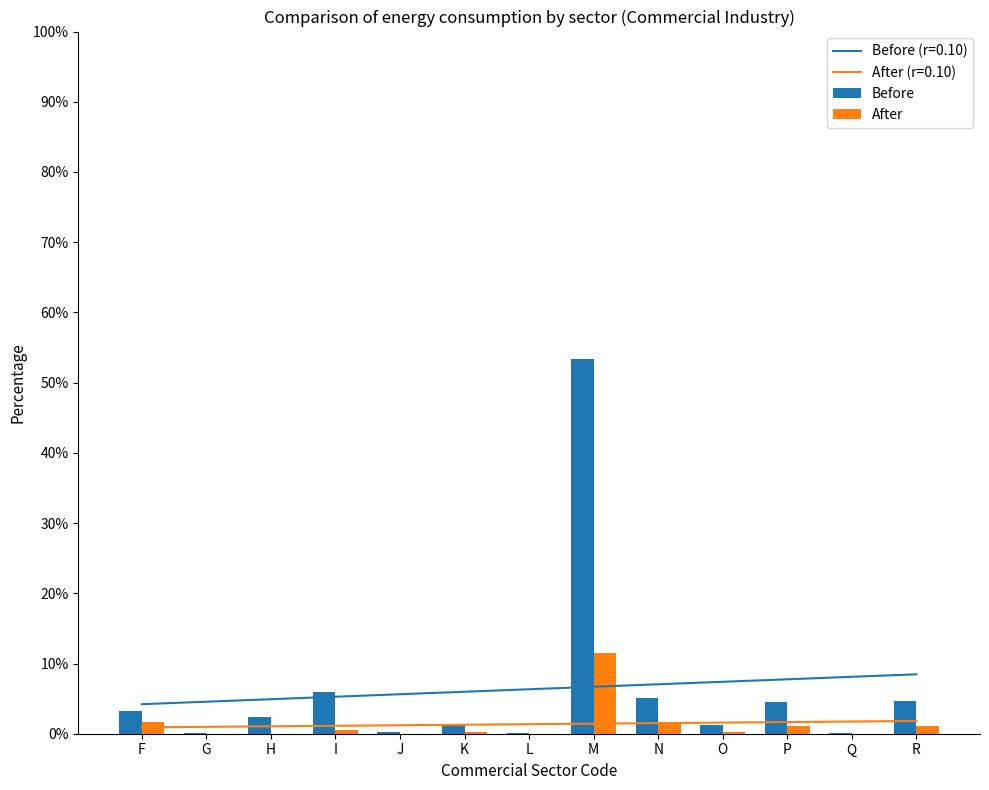

What is the total value across all series at N?

6.4